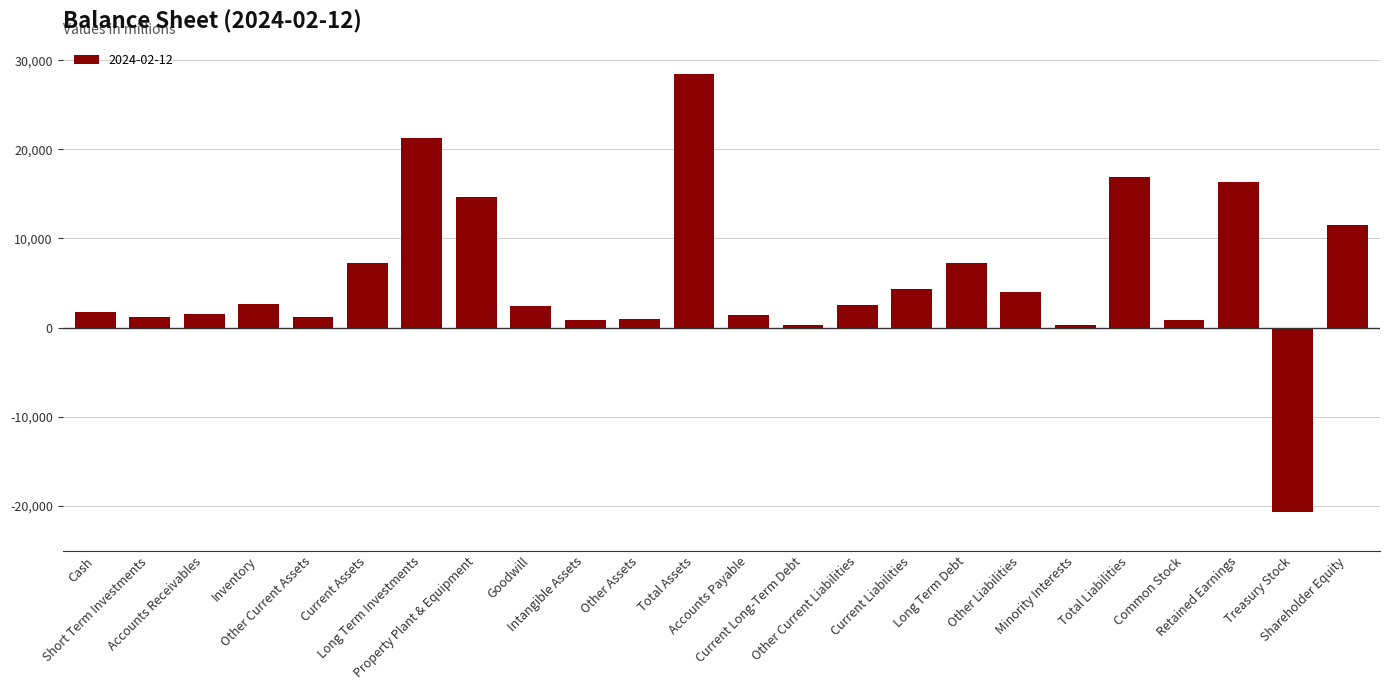

At which label does the data first exceed 2533?

Inventory